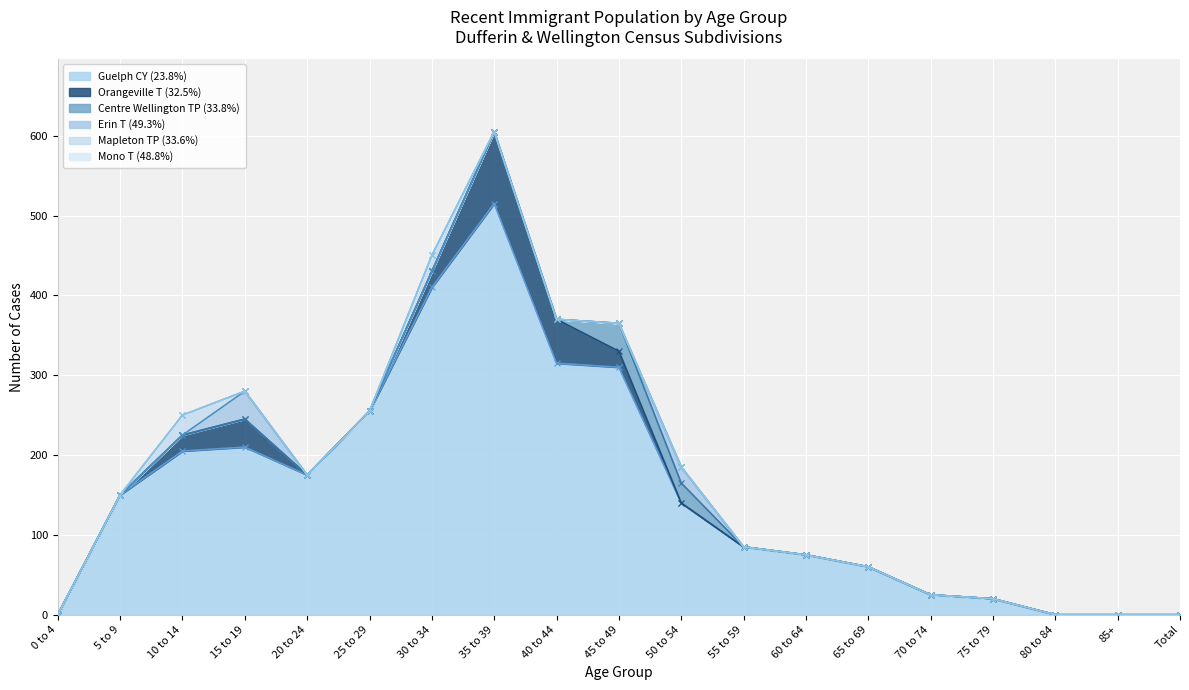

How many lines are shown in the chart?

6